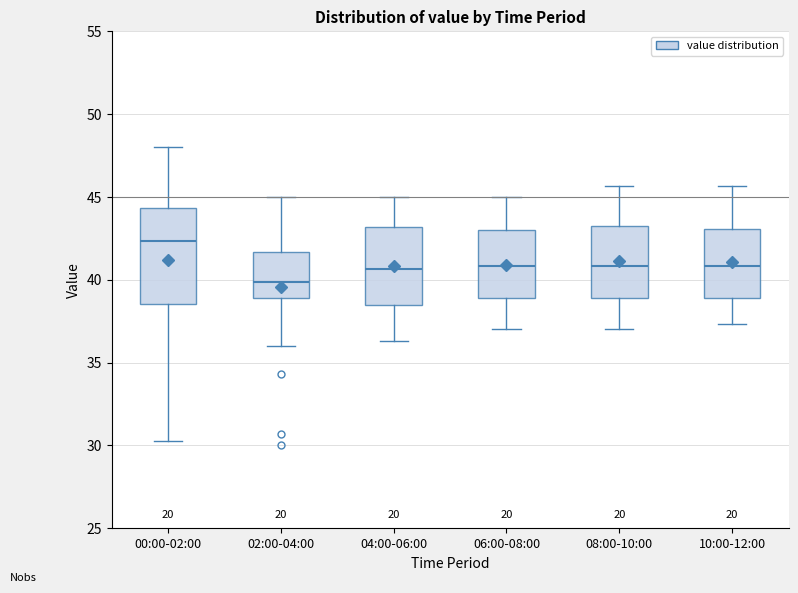

Which box is the tallest, from its lower edge to its upper edge?

00:00-02:00